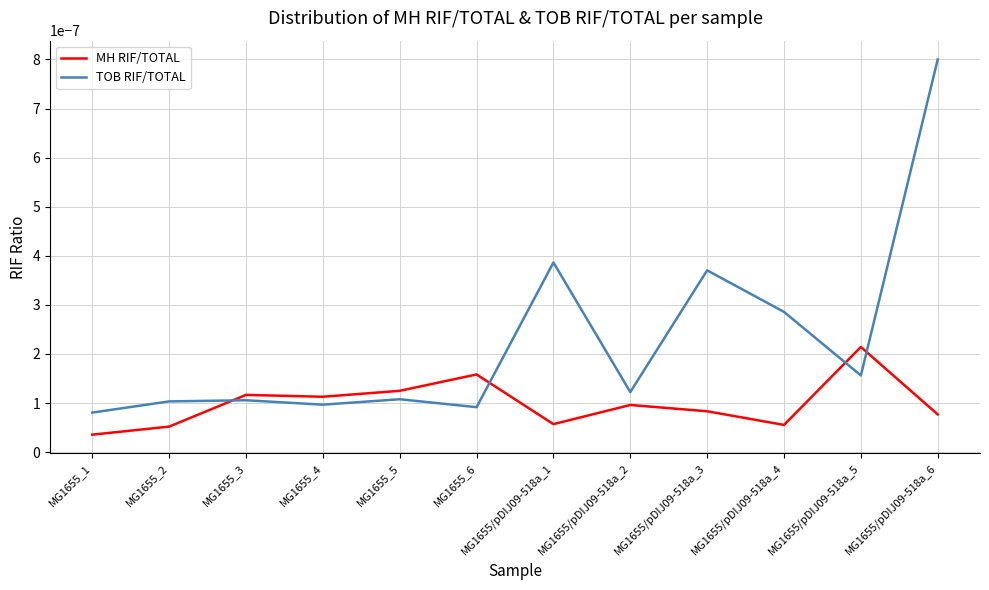

At which category is the sum across all series the highest?

MG1655/pDIJ09-518a_6